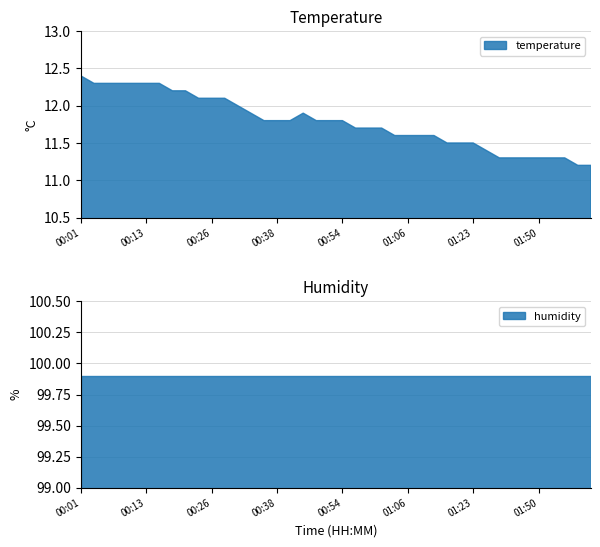

List the labels in order of temperature value, smallest first.

01:57, 02:00, 01:42, 01:45, 01:47, 01:50, 01:52, 01:55, 01:39, 01:14, 01:17, 01:23, 01:04, 01:06, 01:08, 01:11, 00:56, 00:59, 01:01, 00:36, 00:38, 00:41, 00:46, 00:51, 00:54, 00:33, 00:43, 00:31, 00:23, 00:26, 00:28, 00:18, 00:21, 00:03, 00:06, 00:08, 00:11, 00:13, 00:16, 00:01